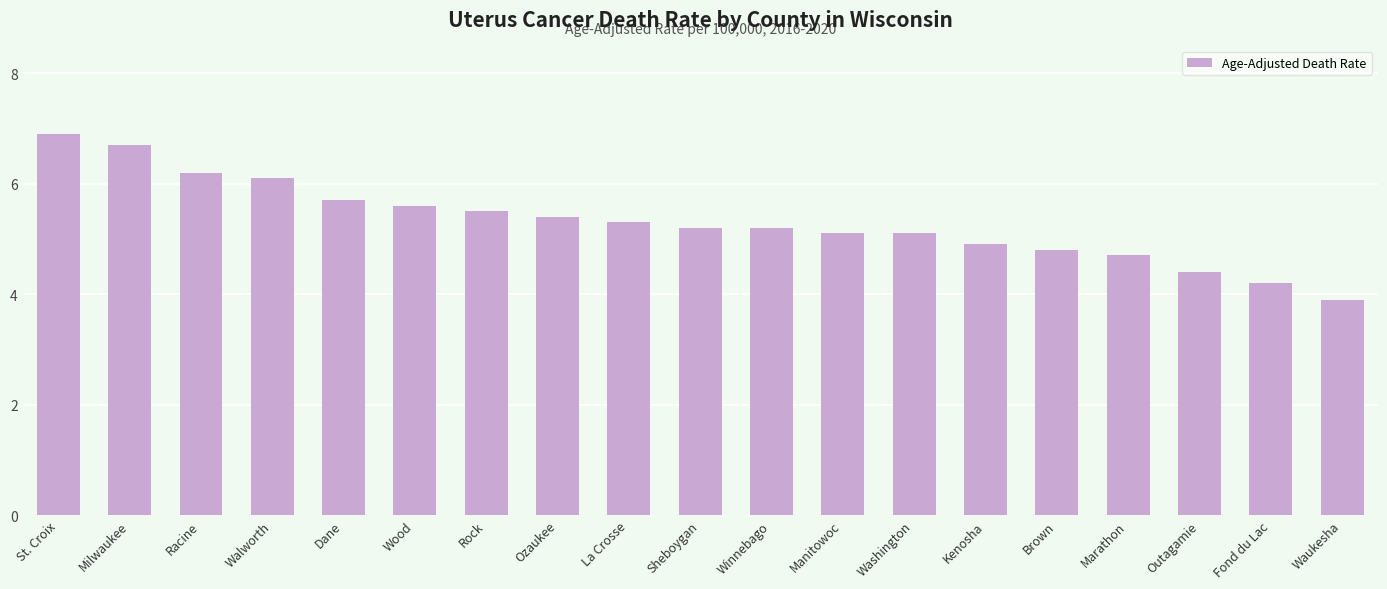

What position from the right is Manitowoc?

8